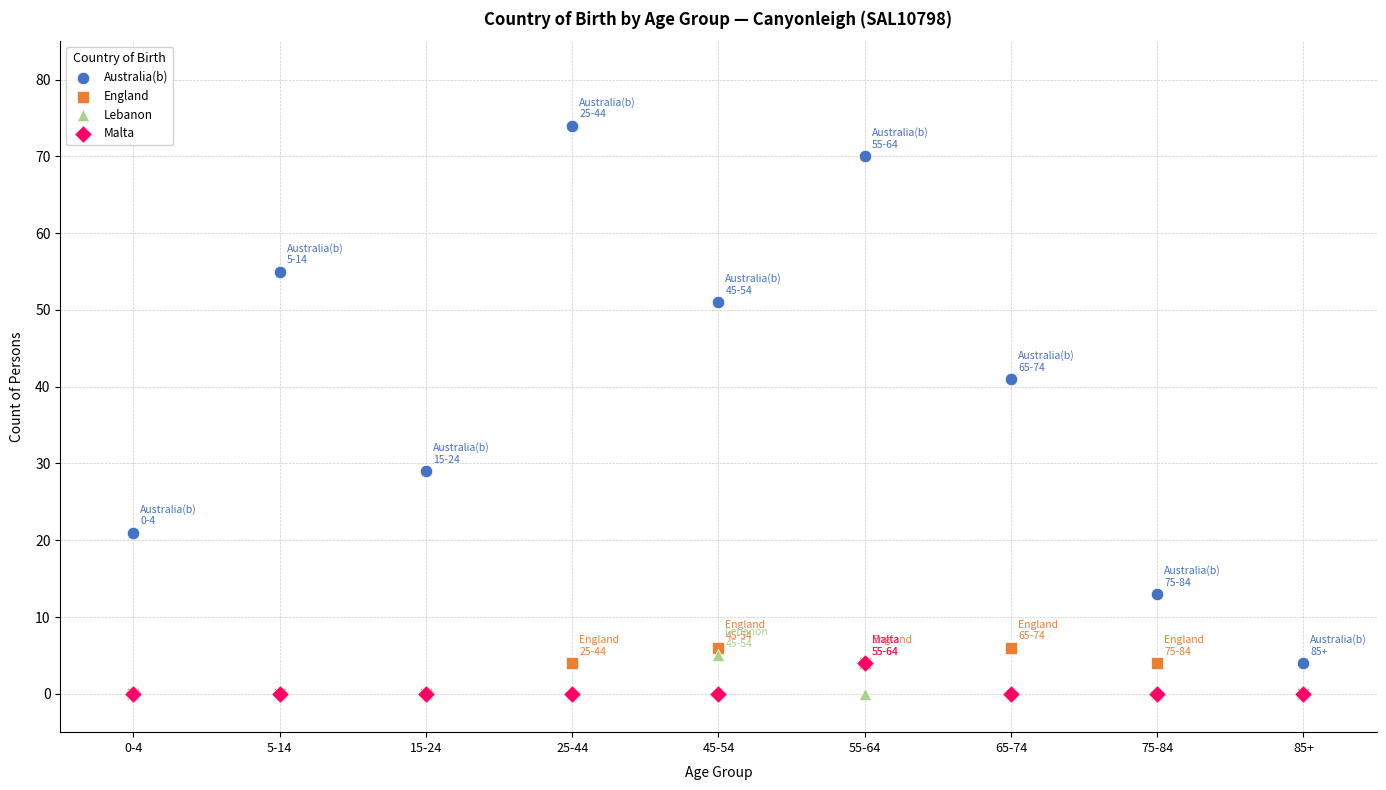

In the Australia(b) series, what Y value is closest to 39?

41